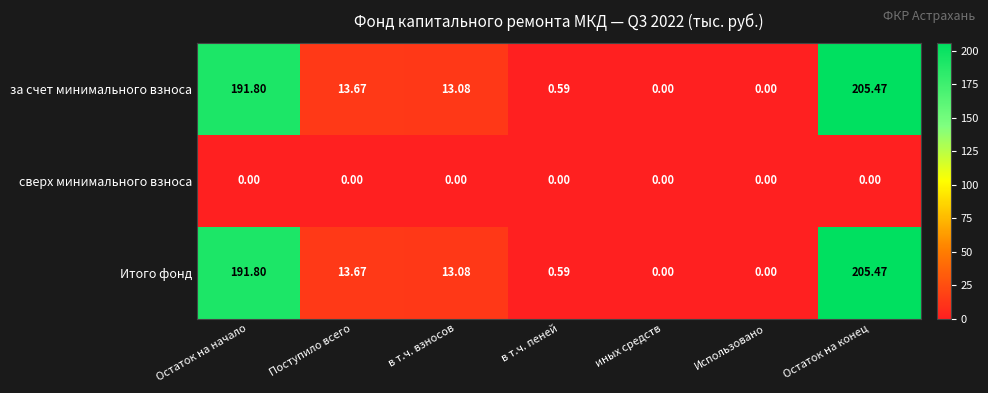

Is the value of Итого фонд at Остаток на конец greater than the value of за счет минимального взноса at Остаток на начало?

Yes